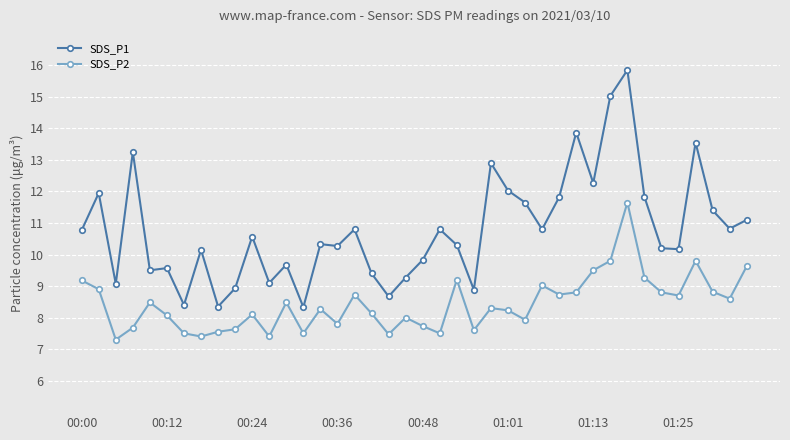

How many lines are shown in the chart?

2